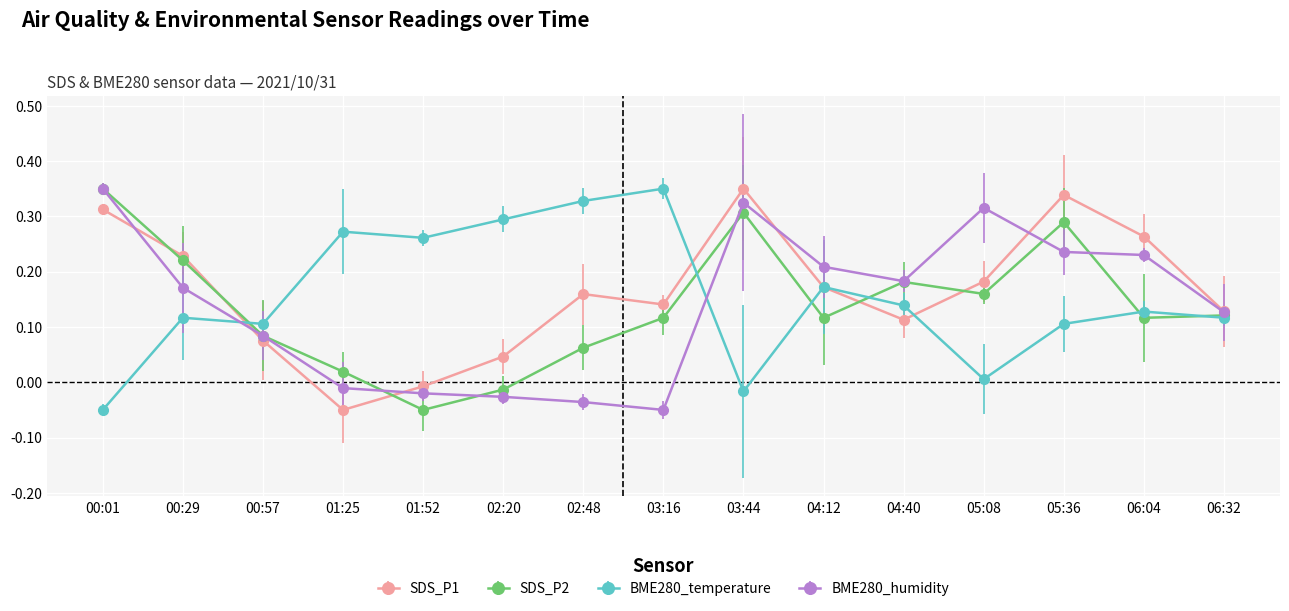

Which series changed the most between 02:48 and 03:16?

SDS_P2